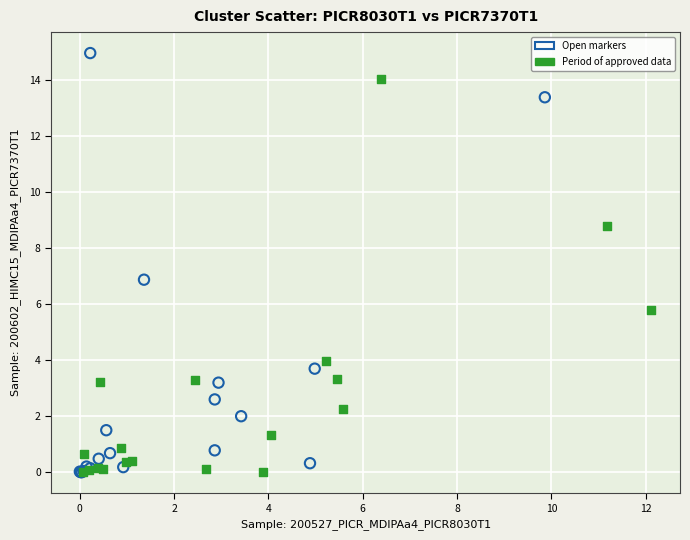

Which series reaches the maximum Y coordinate?

Open markers